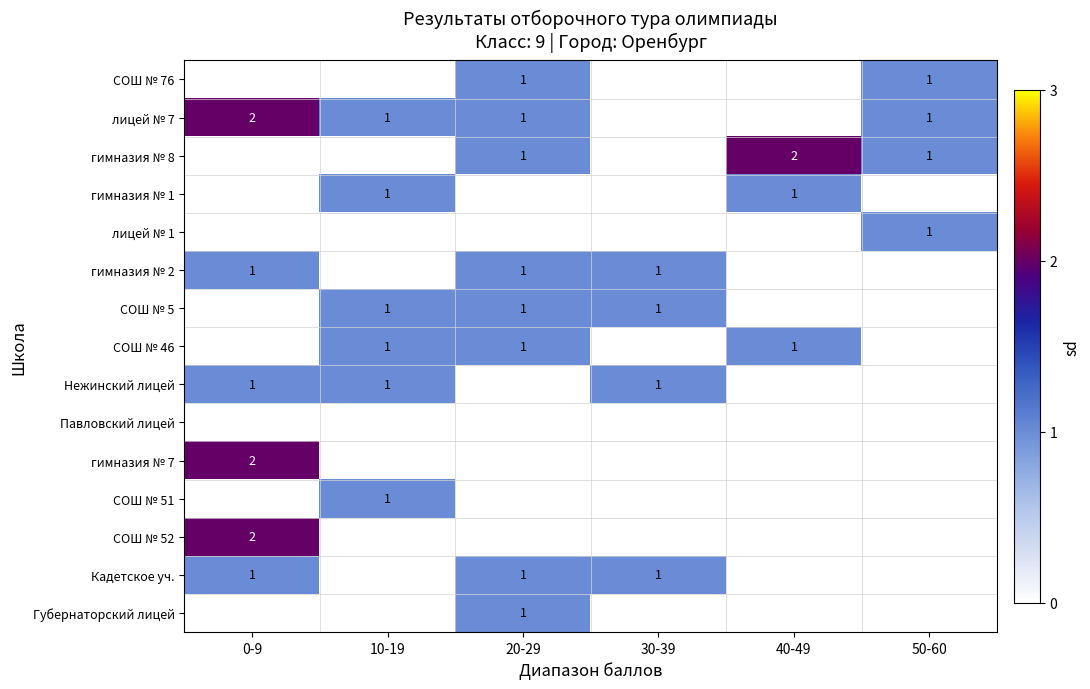

The value of СОШ № 5 at 30-39 is 1. True or false?

True